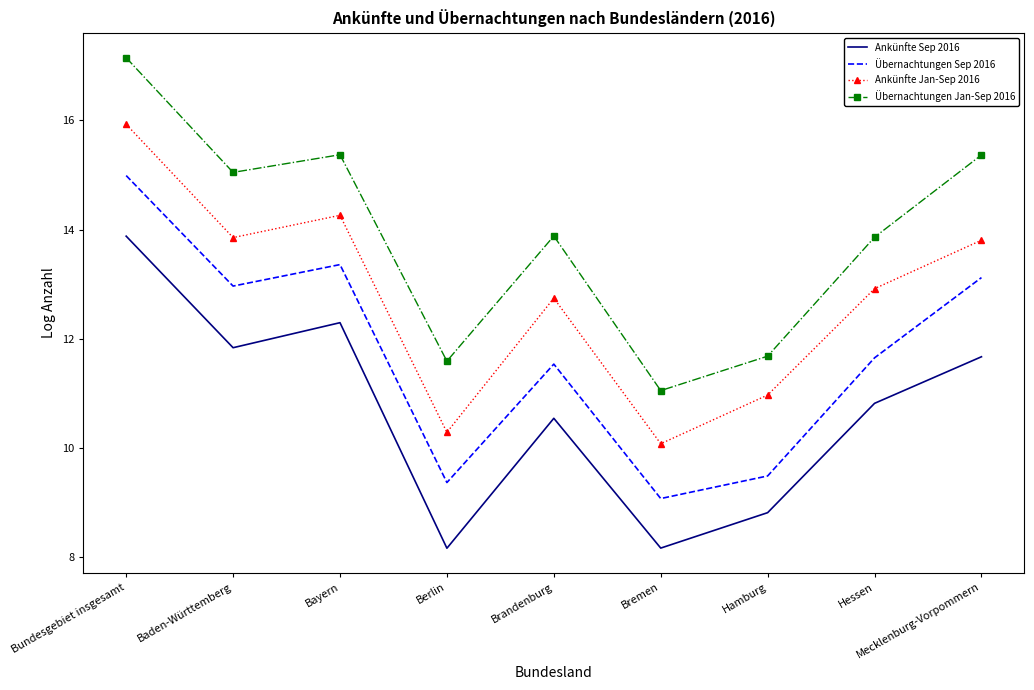

At which category is the sum across all series the highest?

Bundesgebiet insgesamt